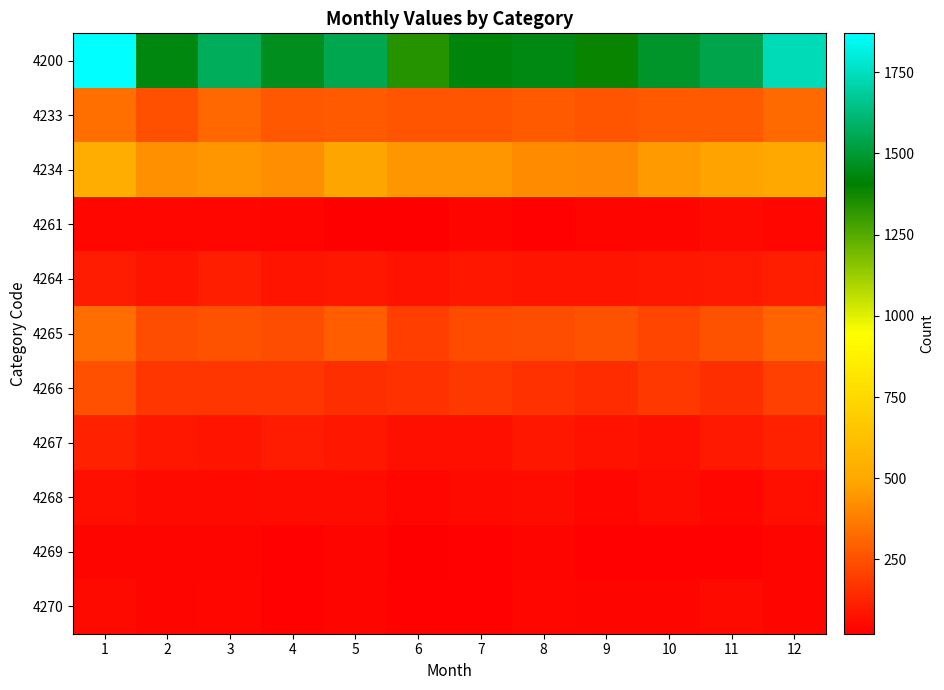

Rank the series at 7 from lowest to highest value.

4270, 4269, 4261, 4268, 4267, 4264, 4266, 4265, 4233, 4234, 4200